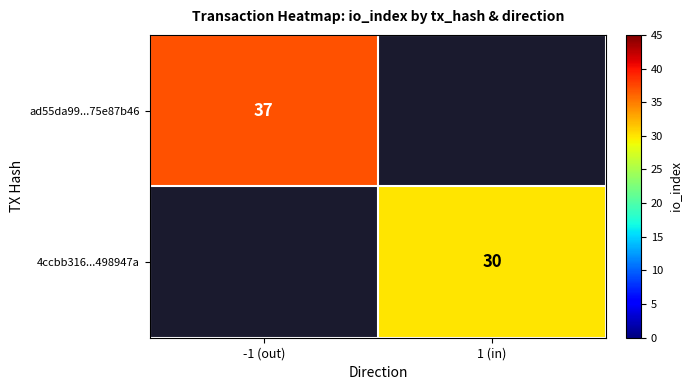

At which label does ad55da99...75e87b46 reach its minimum?

-1 (out)